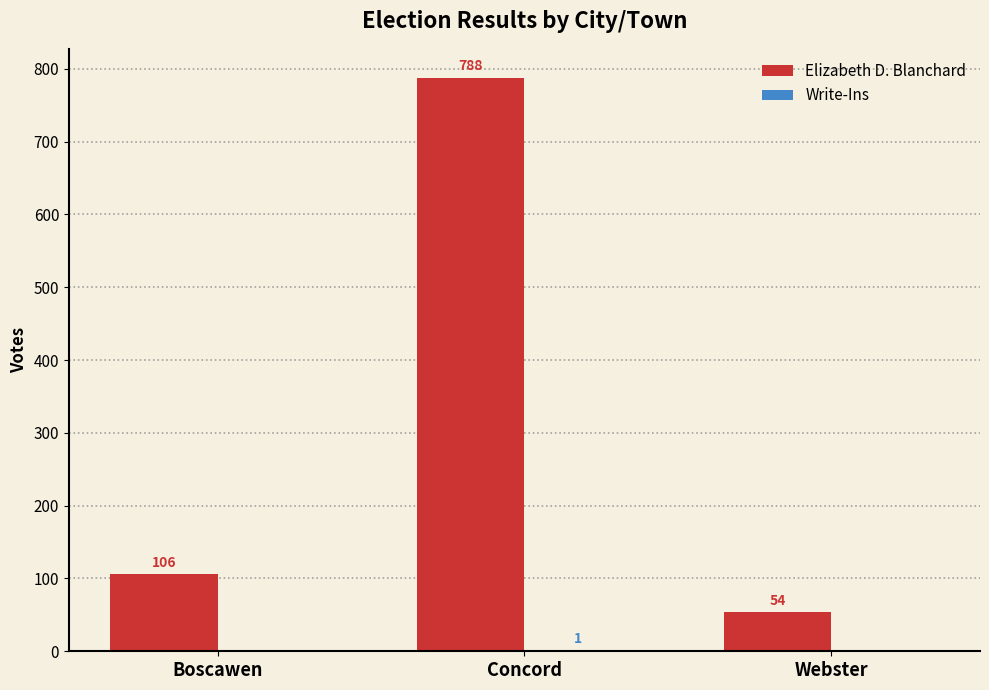

What is the total value across all series at Webster?

54